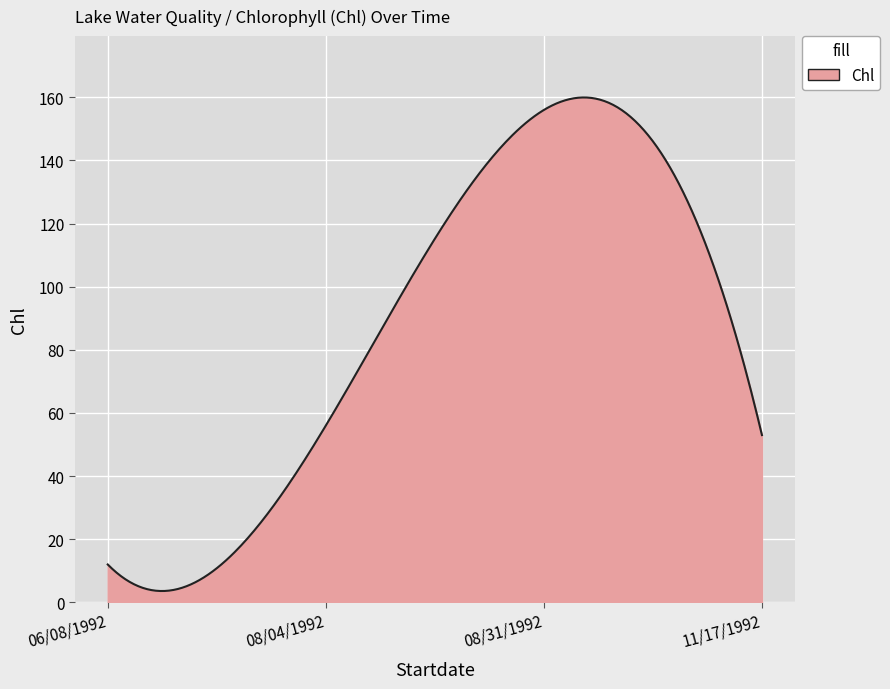

How many lines are shown in the chart?

1